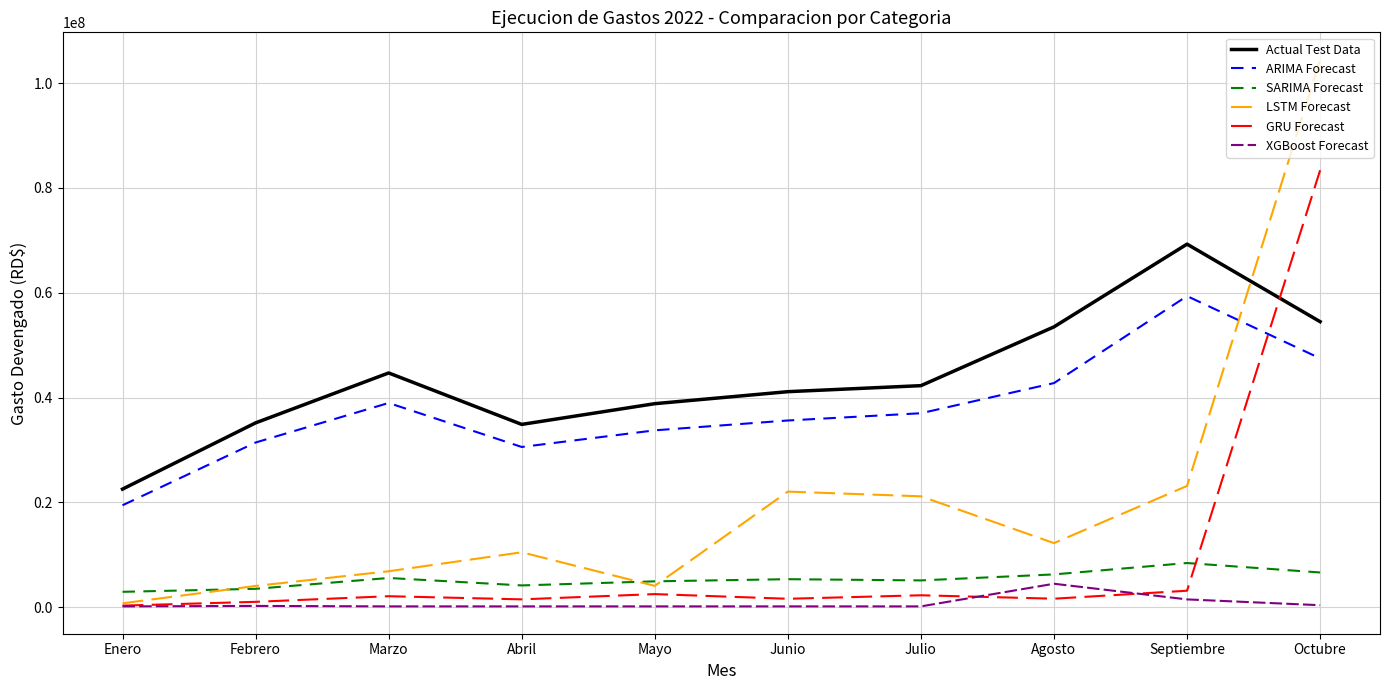

Is it true that ARIMA Forecast equals 13506215.0 at Marzo?

False